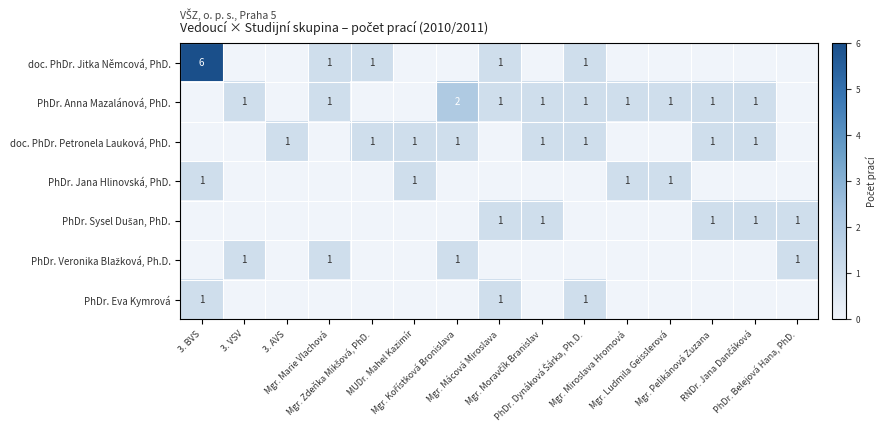

Which has a higher value, Mgr. Ludmila Geisslerová or Mgr. Moravčík Branislav?

Mgr. Ludmila Geisslerová